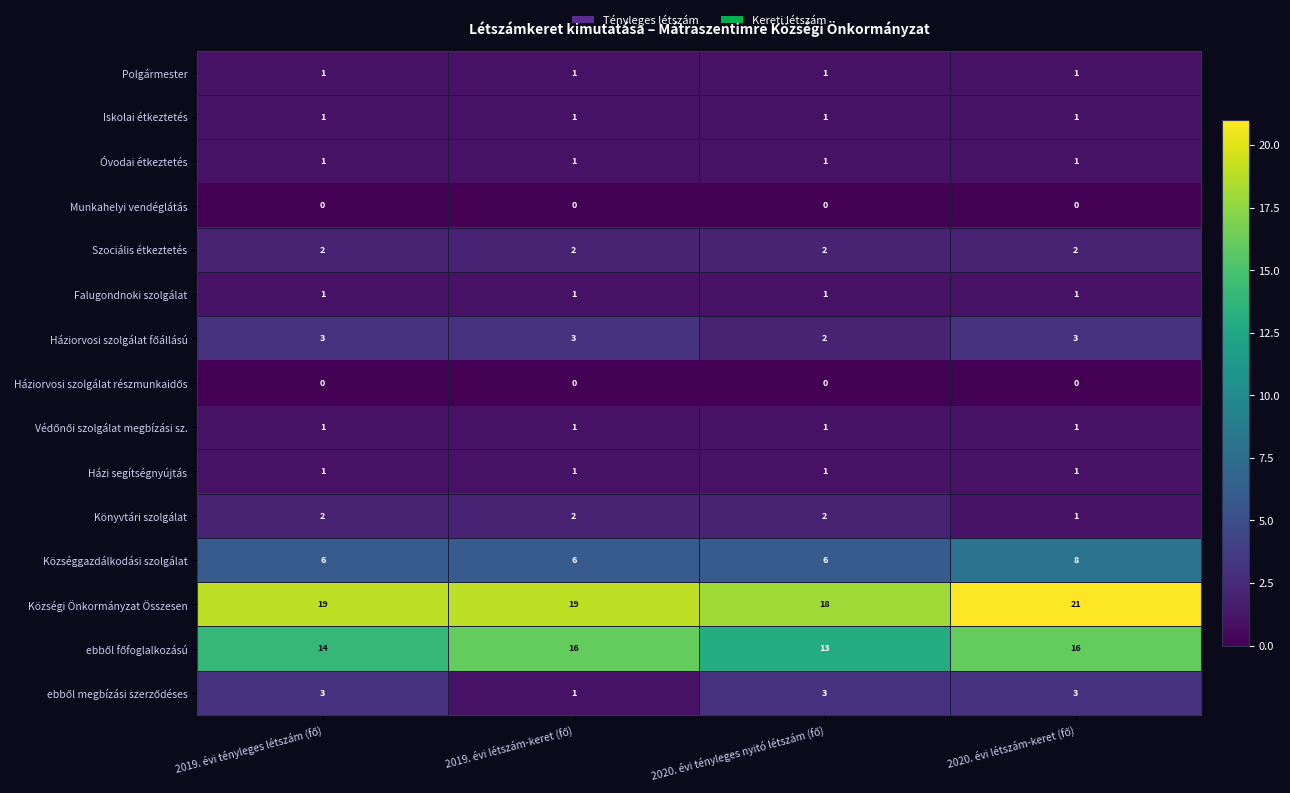

What is the greatest value displayed?

21